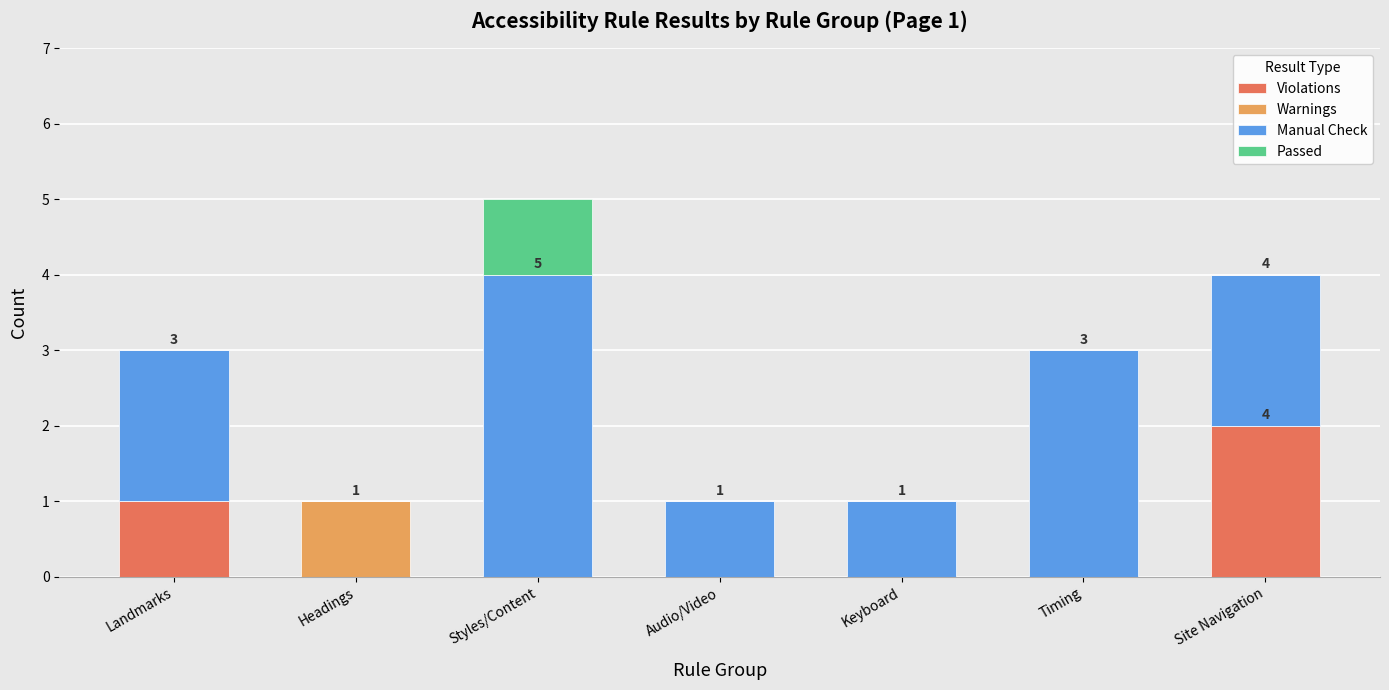

Which category has the highest value in the Violations series?

Site Navigation